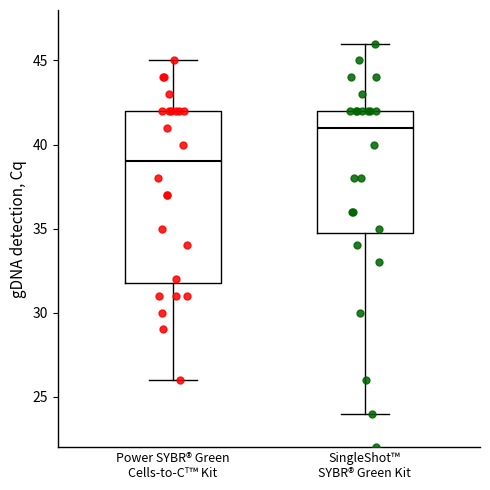

Where is the lower edge of the box for SingleShot™ SYBR® Green Kit on the y-axis? The values are not printed on the chart, so give them approximately, as read against the axis.

35